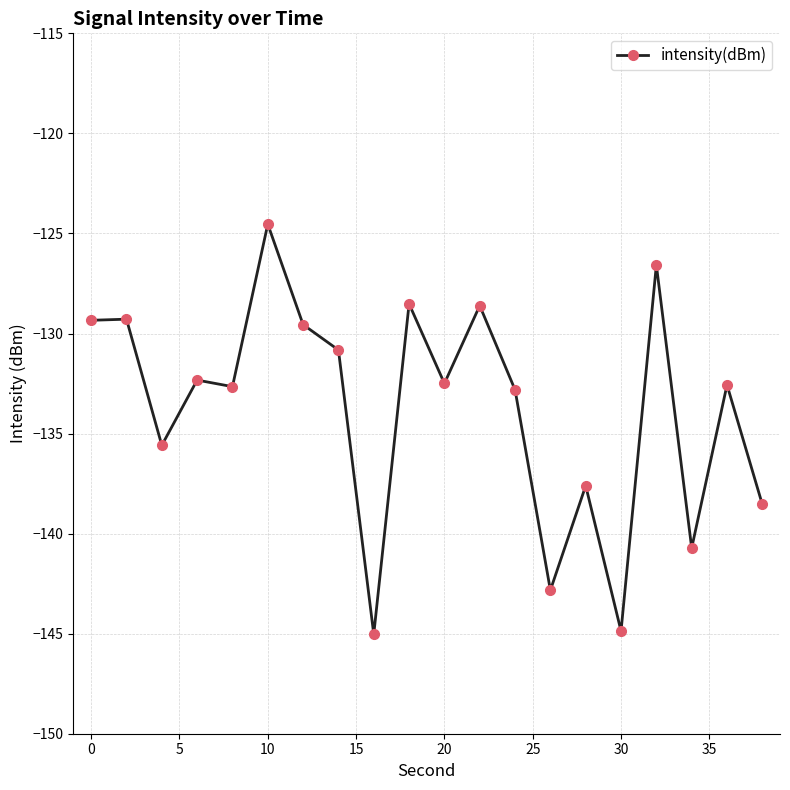

How many lines are shown in the chart?

1